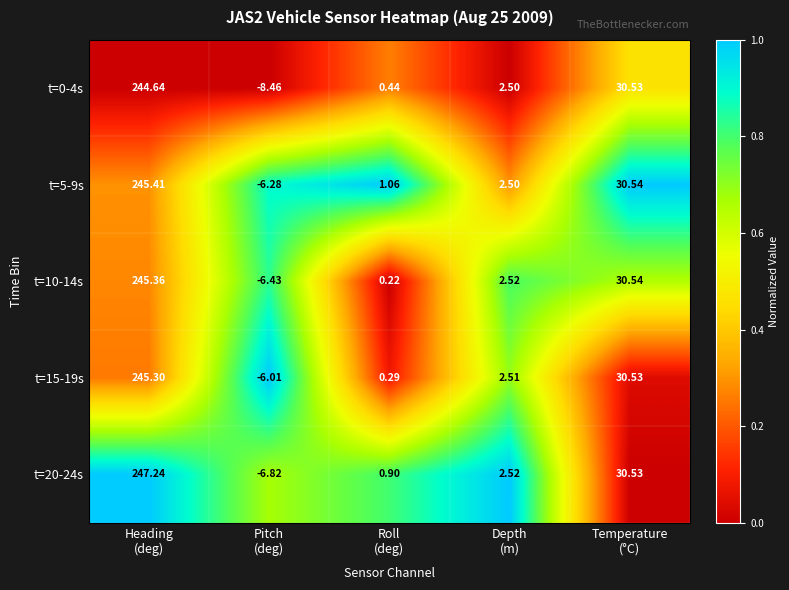

How many data points in t=5-9s are above 2?

3